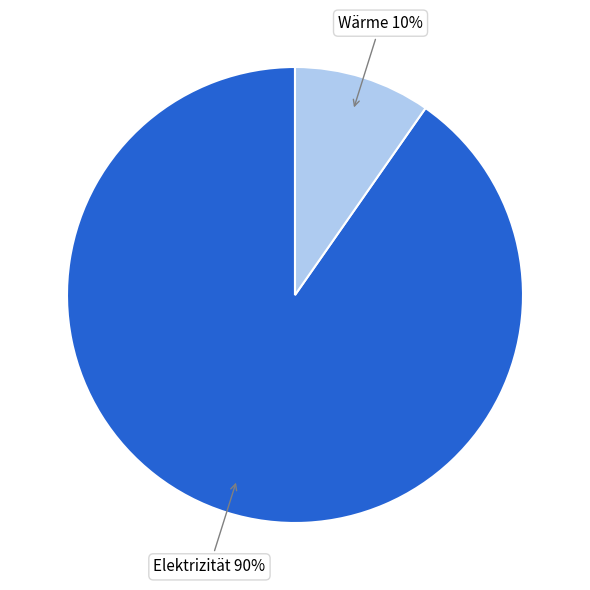

To the nearest percent, what is the average slice percentage?

50%